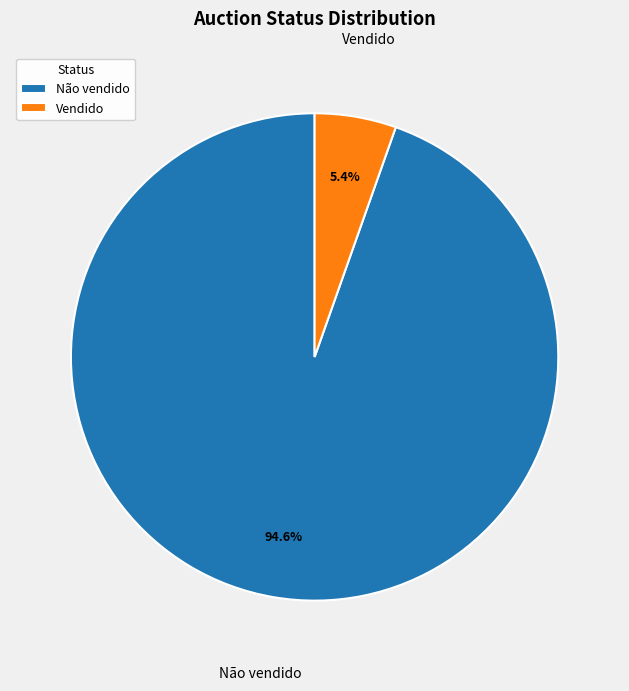

What is the largest slice in the pie chart?

Não vendido